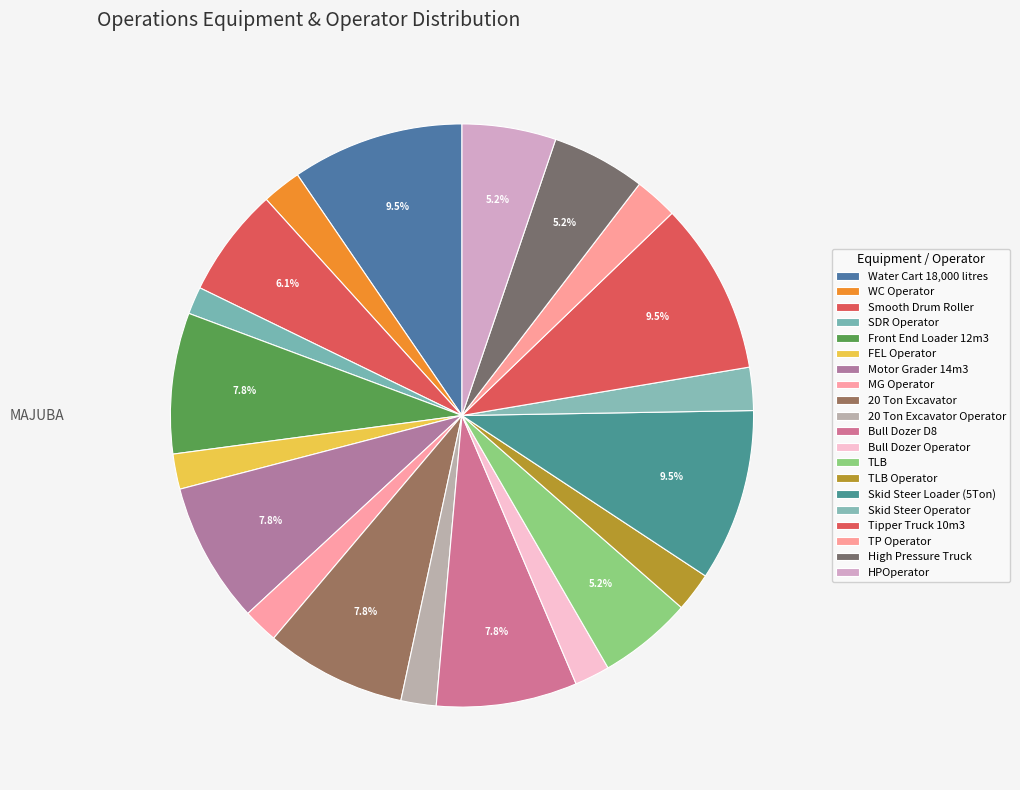

Does SDR Operator represent more than half of the total?

No